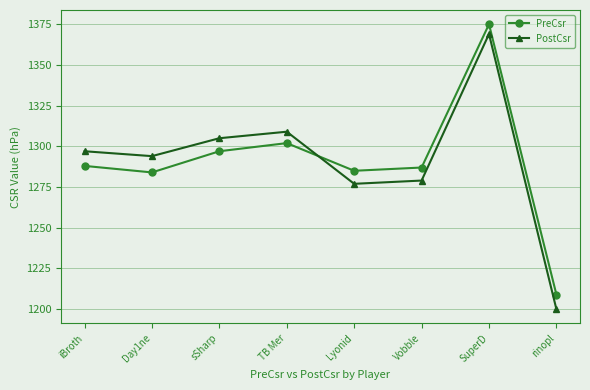

Does the chart display data point markers on the line(s)?

Yes